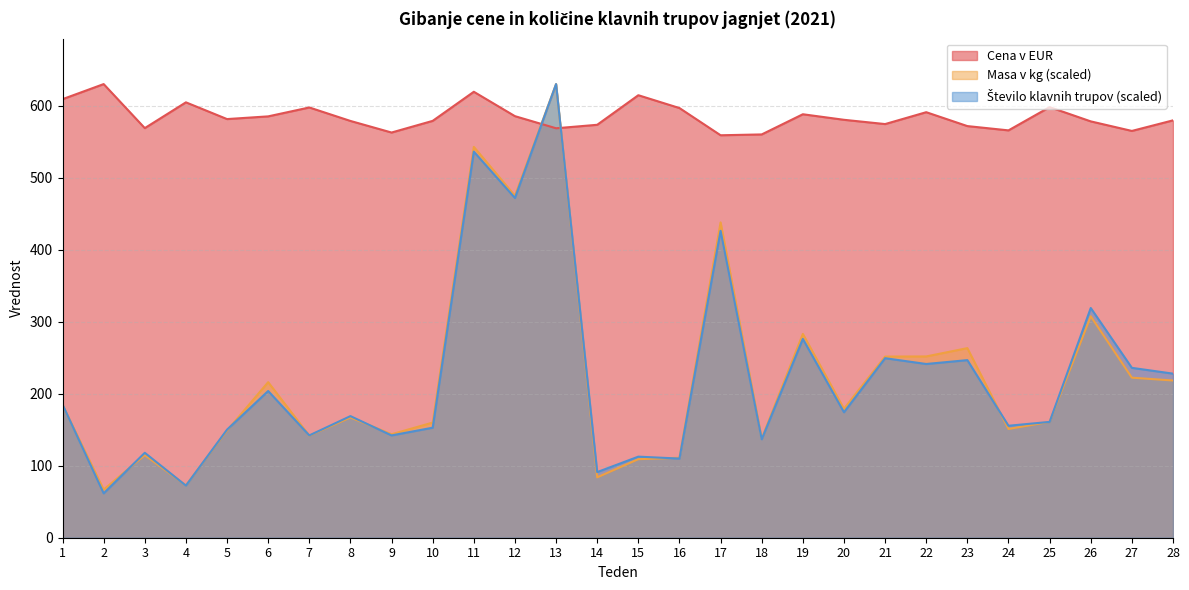

What are all the series names shown in the legend?

Cena v EUR, Masa v kg, Število klavnih trupov